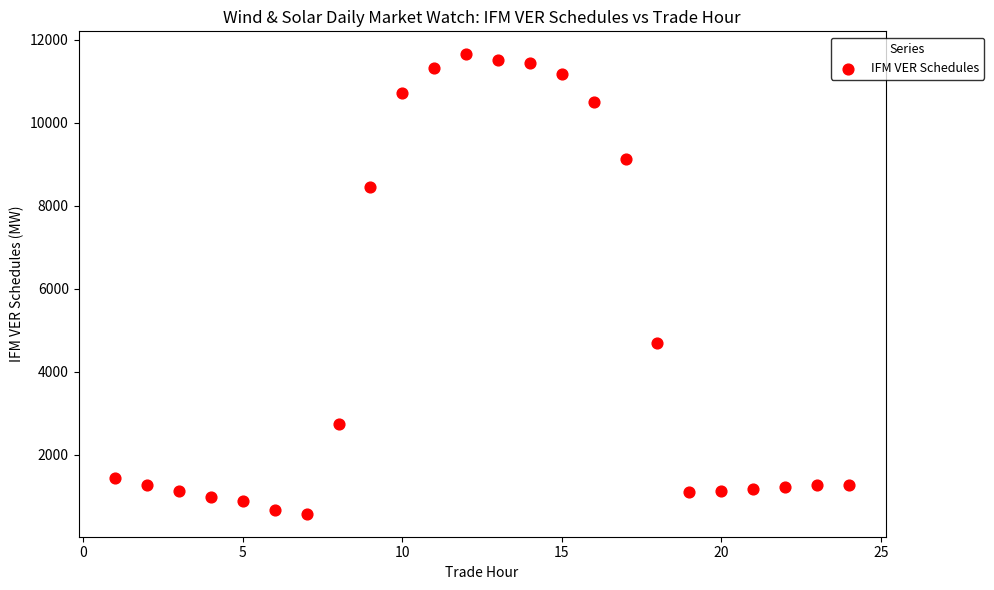

What is the range of Y values (max minus min)?

11076.2